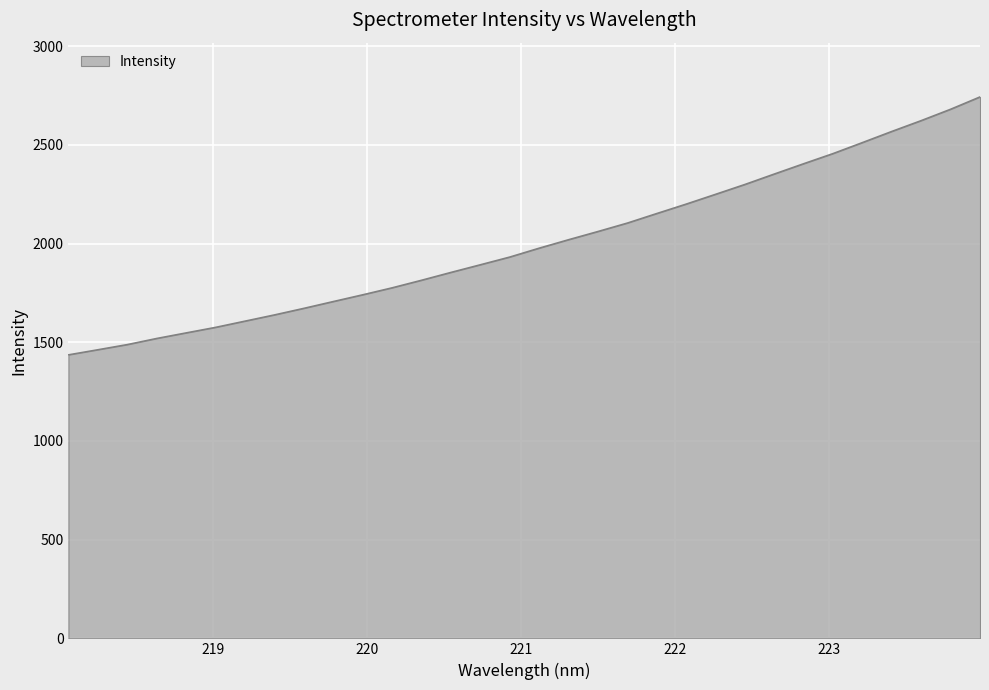

What is the difference between the maximum and minimum values?

1306.4